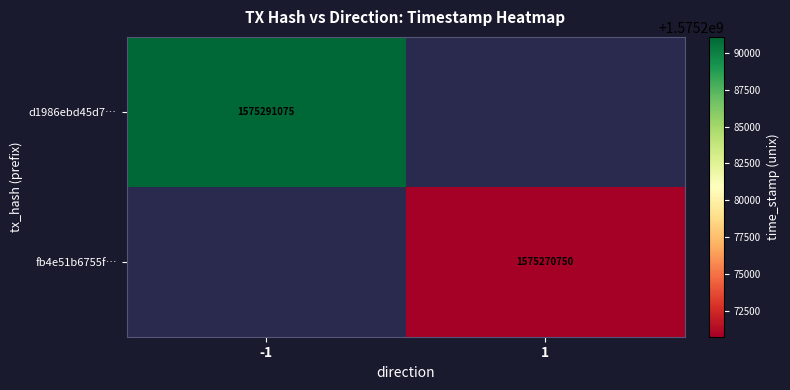

The d1986ebd45d7… series shows 2621032939 at -1. True or false?

False